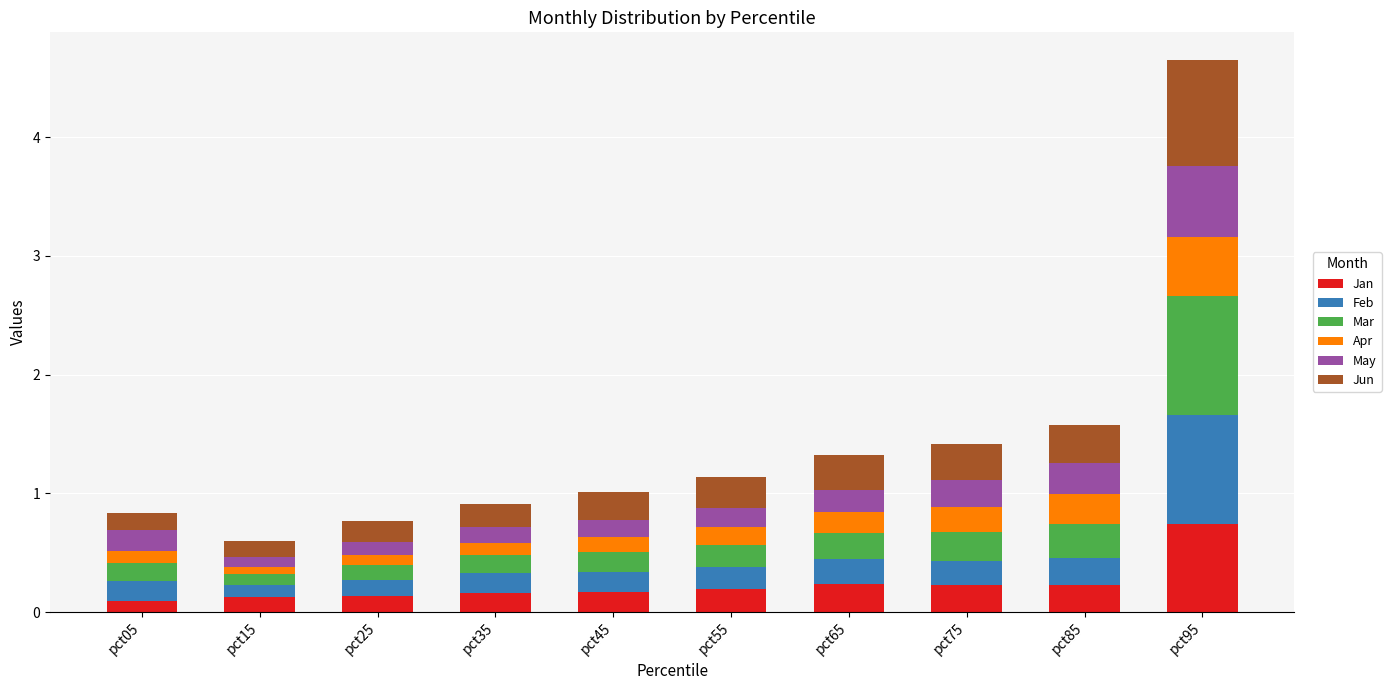

At which category is the sum across all series the highest?

pct95